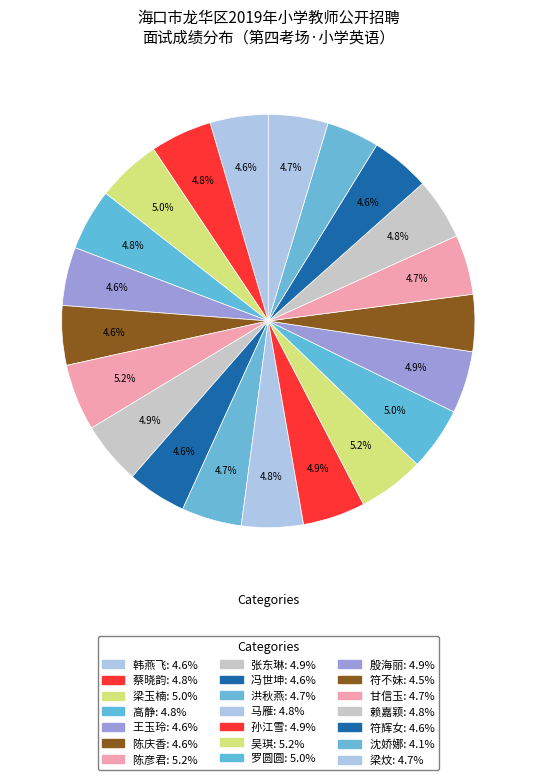

Which category has the biggest portion of the pie?

陈彦君